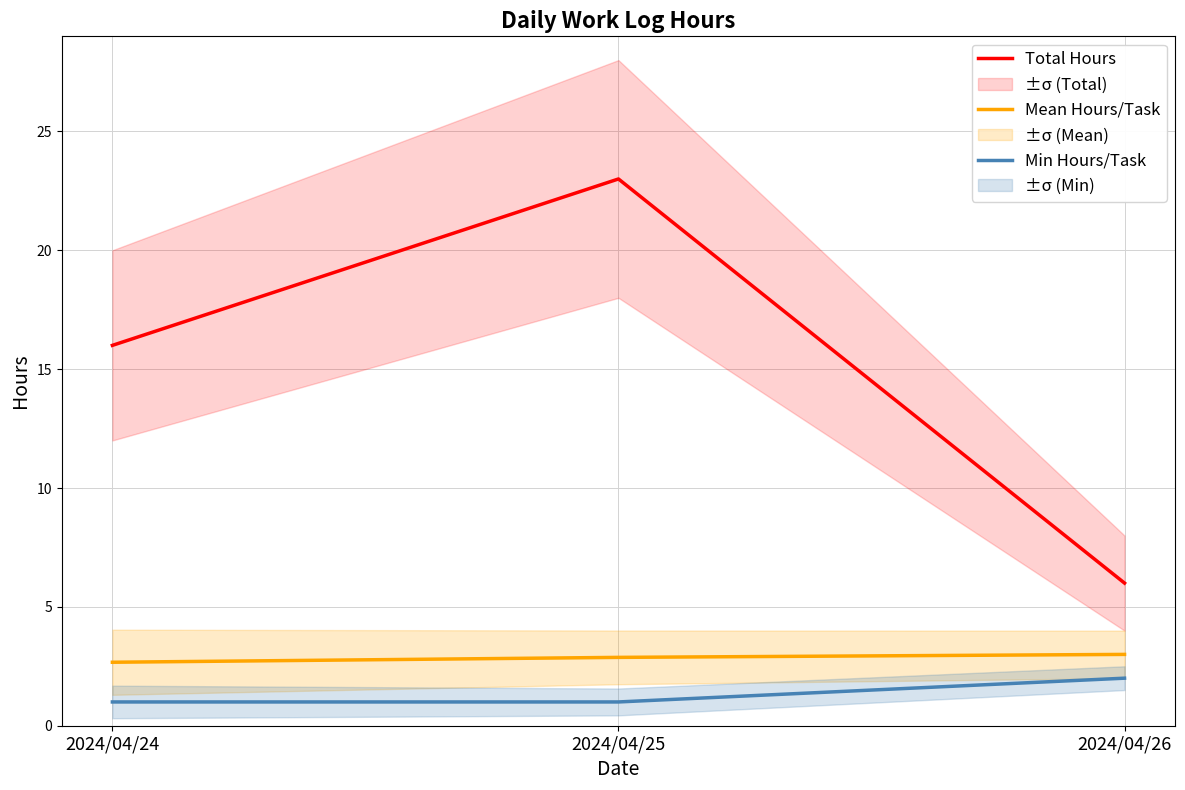

Between 2024/04/24 and 2024/04/25, which series saw the biggest shift?

Total Hours